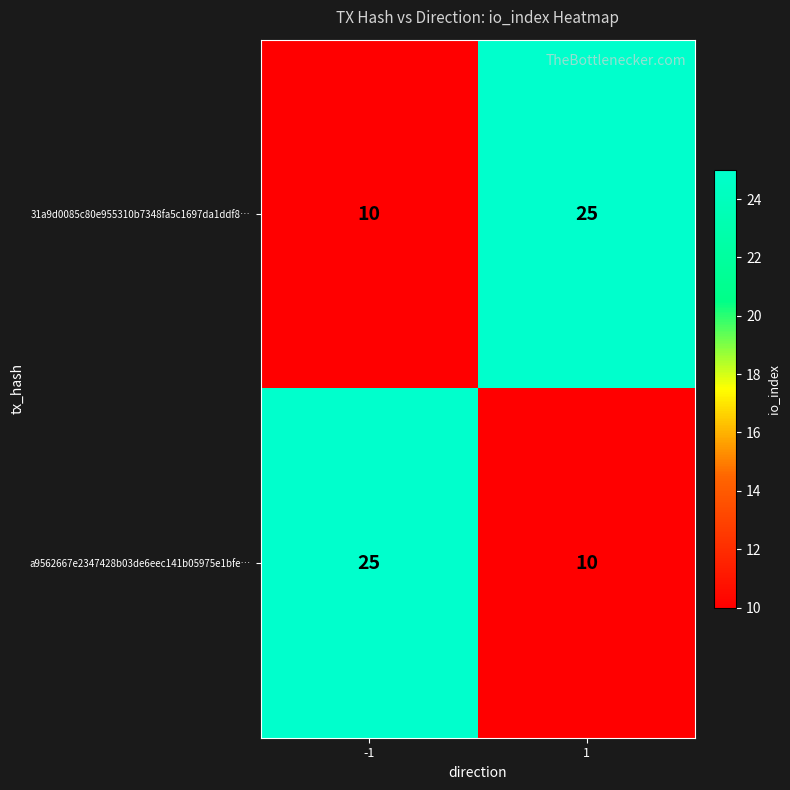

What is the approximate value of a9562667e2347428b03de6eec141b05975e1bfe… at -1?

25